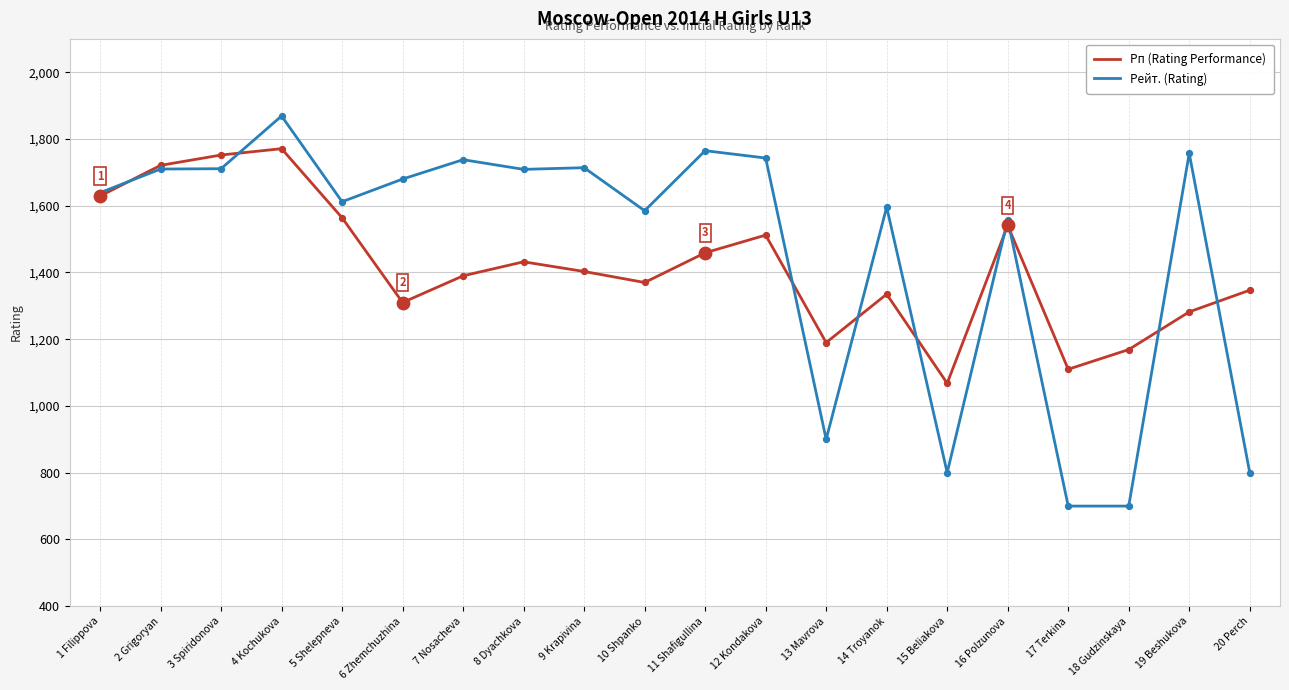

Which series has the largest range (max minus min)?

Рейт. (Rating)